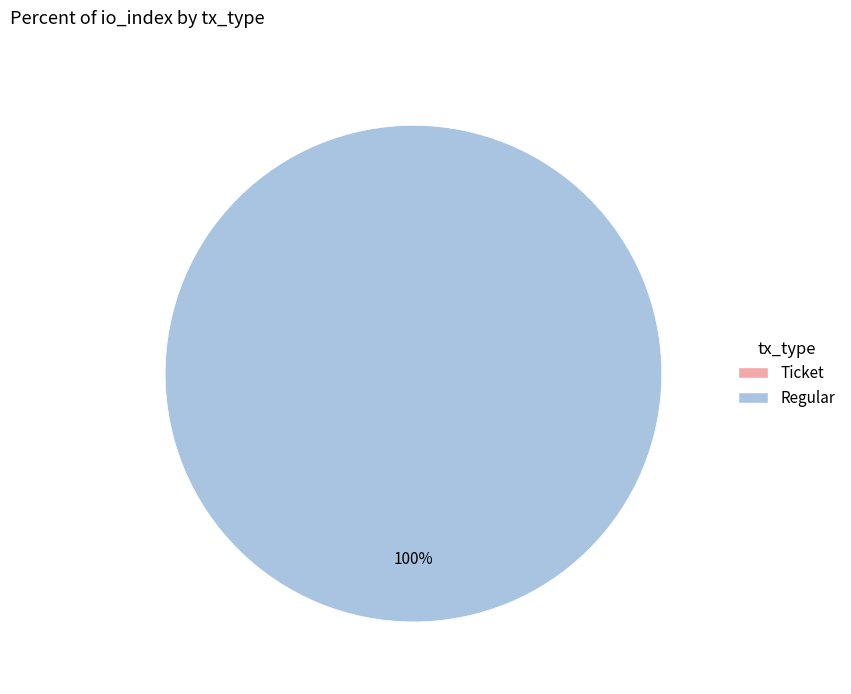

Is there a majority slice in this chart?

Yes